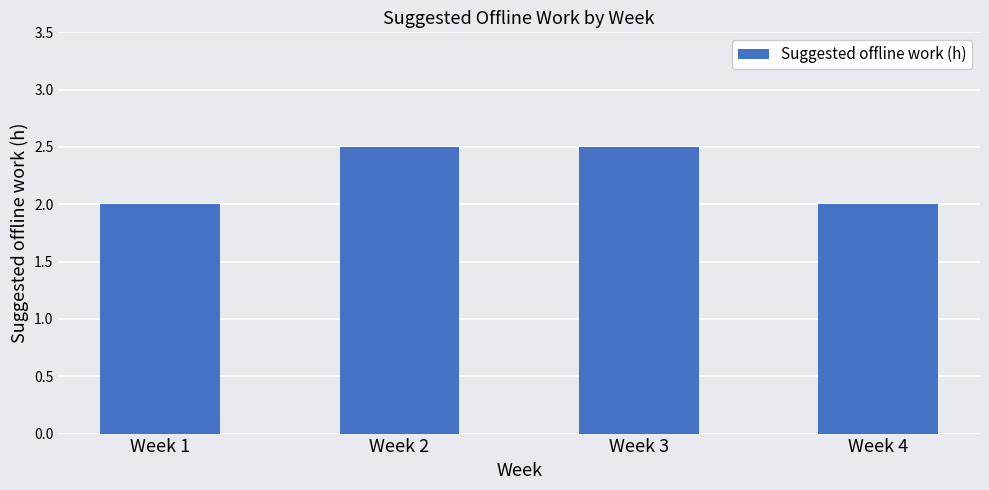

What is the sum of the values at Week 2 and Week 4?

4.5